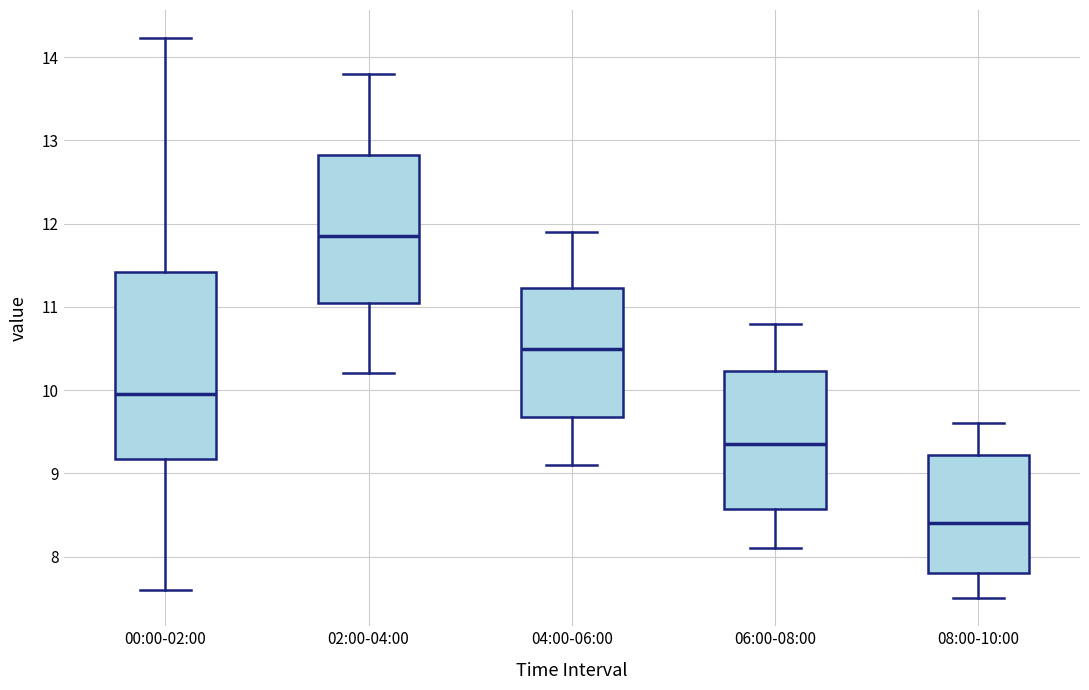

Where does the lower whisker of the box for 06:00-08:00 end on the y-axis? The values are not printed on the chart, so give them approximately, as read against the axis.

8.1